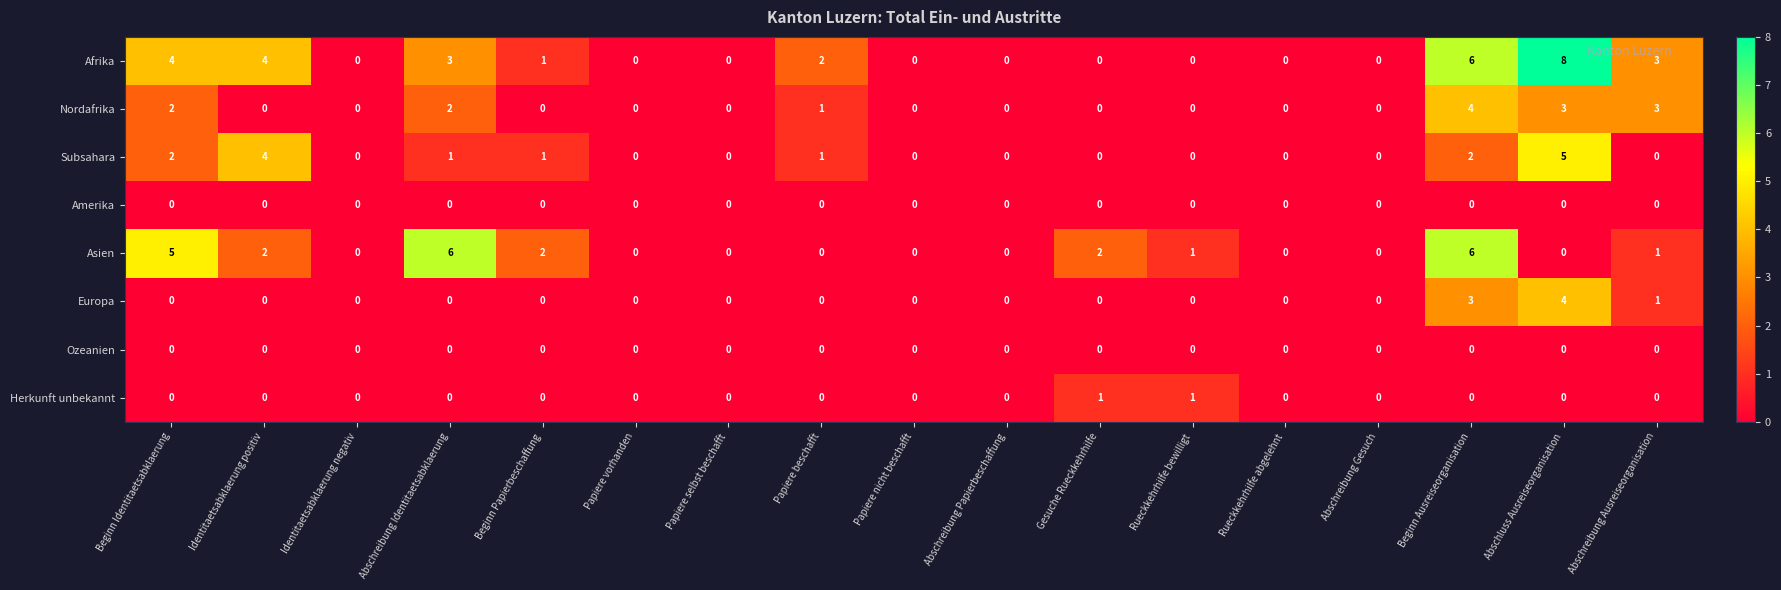

Count the Herkunft unbekannt values in the range 0 to 1.

17